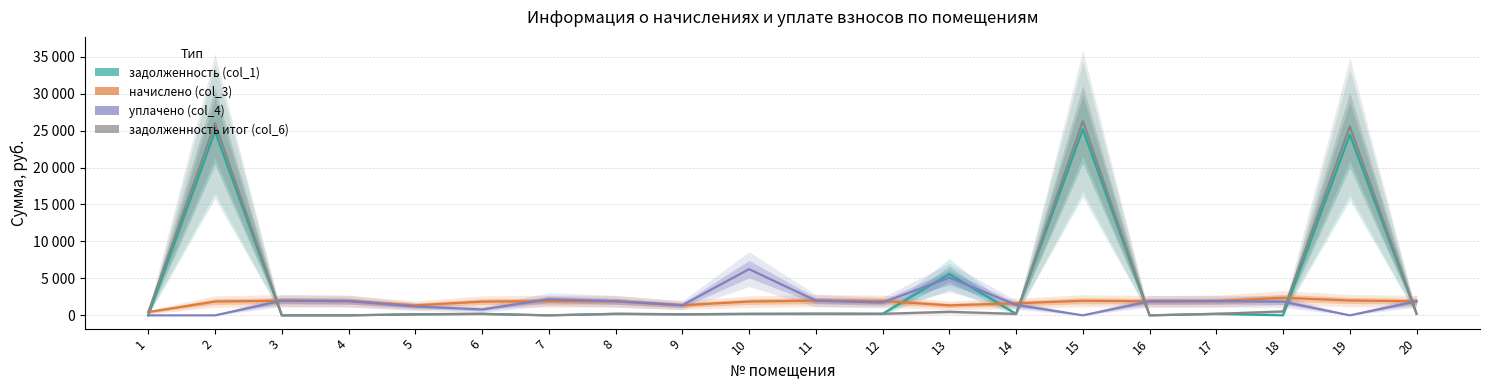

How many lines are shown in the chart?

4